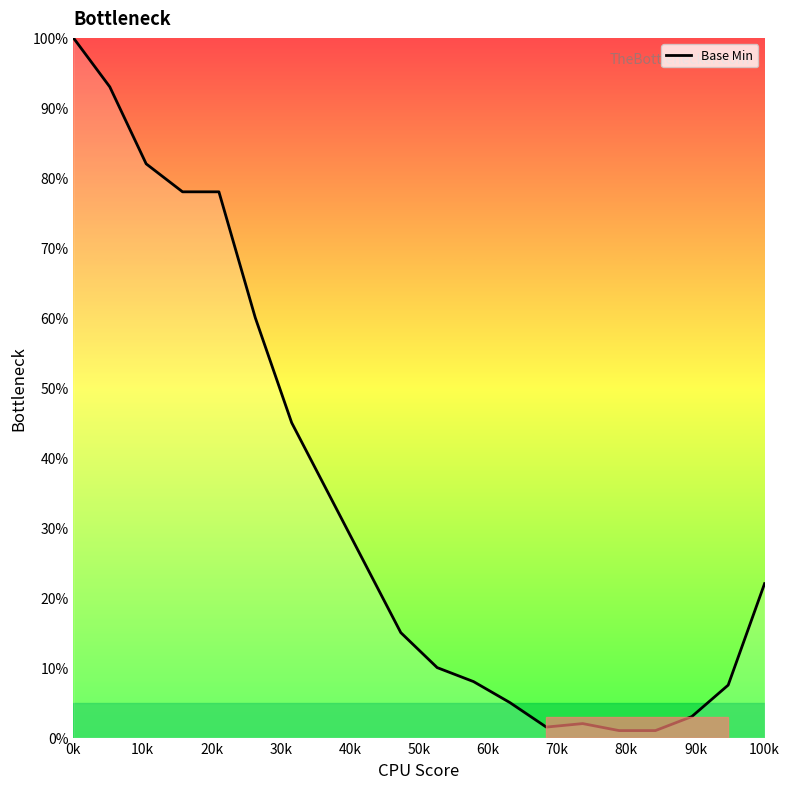

What is the difference between the maximum and minimum values?

99.0